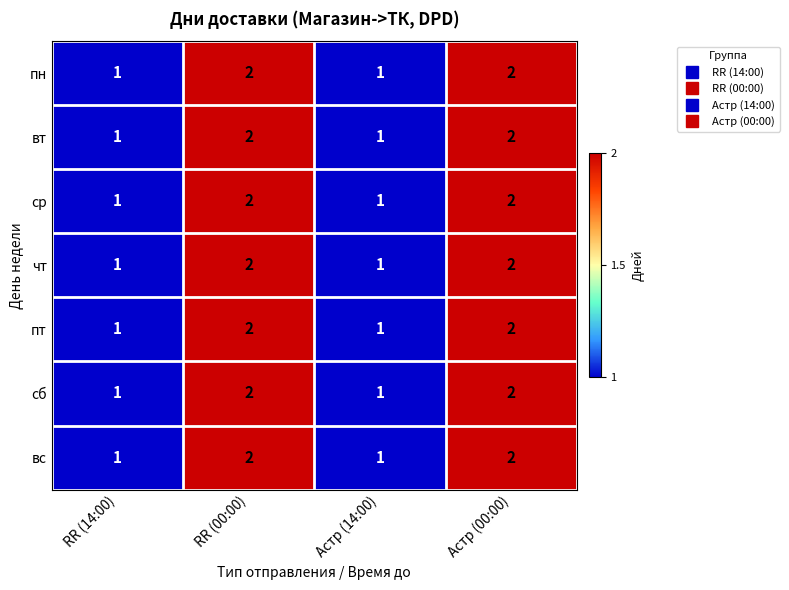

What is the total value across all series at RR (00:00)?

14